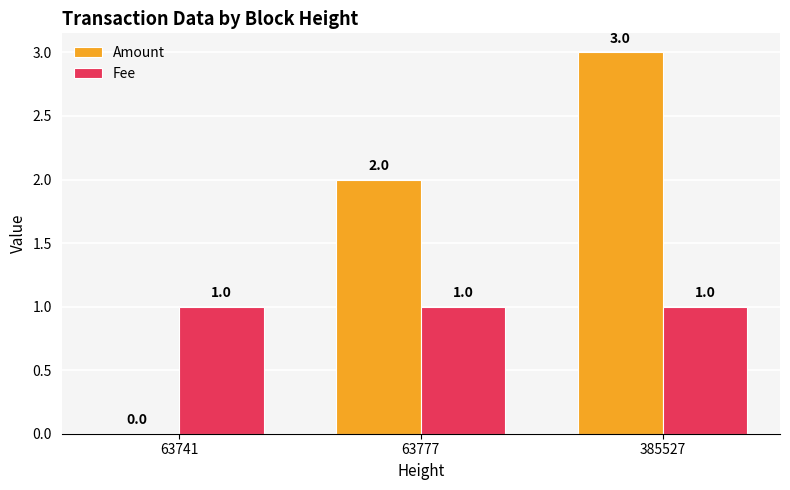

The value of Amount at 63777 is 2. True or false?

True